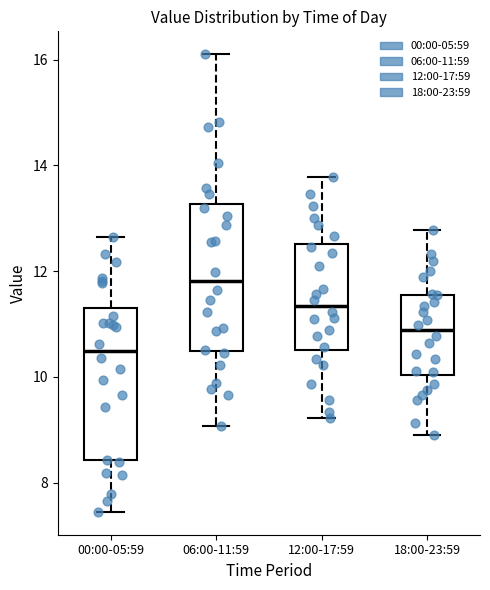

Reading left to right, transcribe this box plot: for each box, give where its median line is, the range the box spans, and where its two whiskers end, as read against the y-axis. The values are not printed on the chart, so give them approximately, as read against the axis.

00:00-05:59: median 10.4, box 8.4 to 11.4, whiskers 7.4 to 12.6
06:00-11:59: median 11.8, box 10.4 to 13.2, whiskers 9.0 to 16.2
12:00-17:59: median 11.4, box 10.6 to 12.6, whiskers 9.2 to 13.8
18:00-23:59: median 10.8, box 10.0 to 11.6, whiskers 9.0 to 12.8